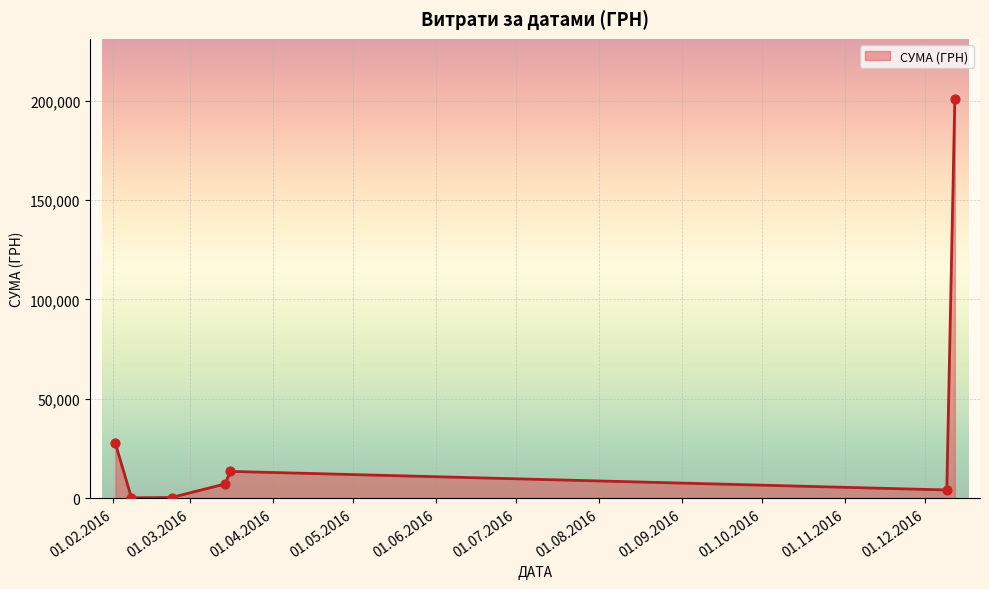

What is the maximum value shown in the chart?

200896.0